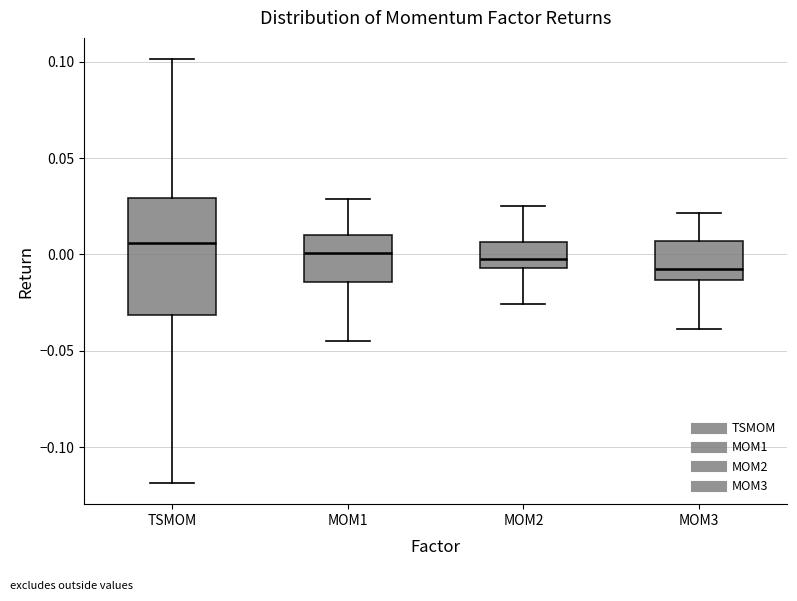

Which box's median line is the lowest?

MOM3